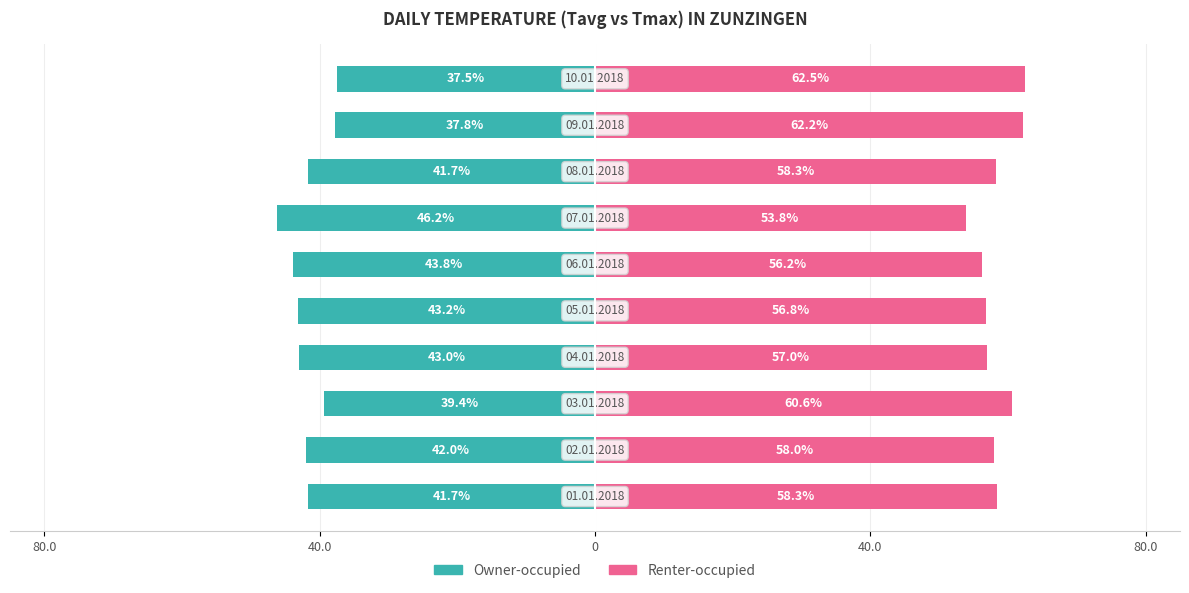

Reading left to right, list all the values displayed in this chart.

Owner-occupied: -41.7	-42.0	-39.4	-43.0	-43.2	-43.8	-46.2	-41.7	-37.8	-37.5
Renter-occupied: 58.3	58.0	60.6	57.0	56.8	56.2	53.8	58.3	62.2	62.5